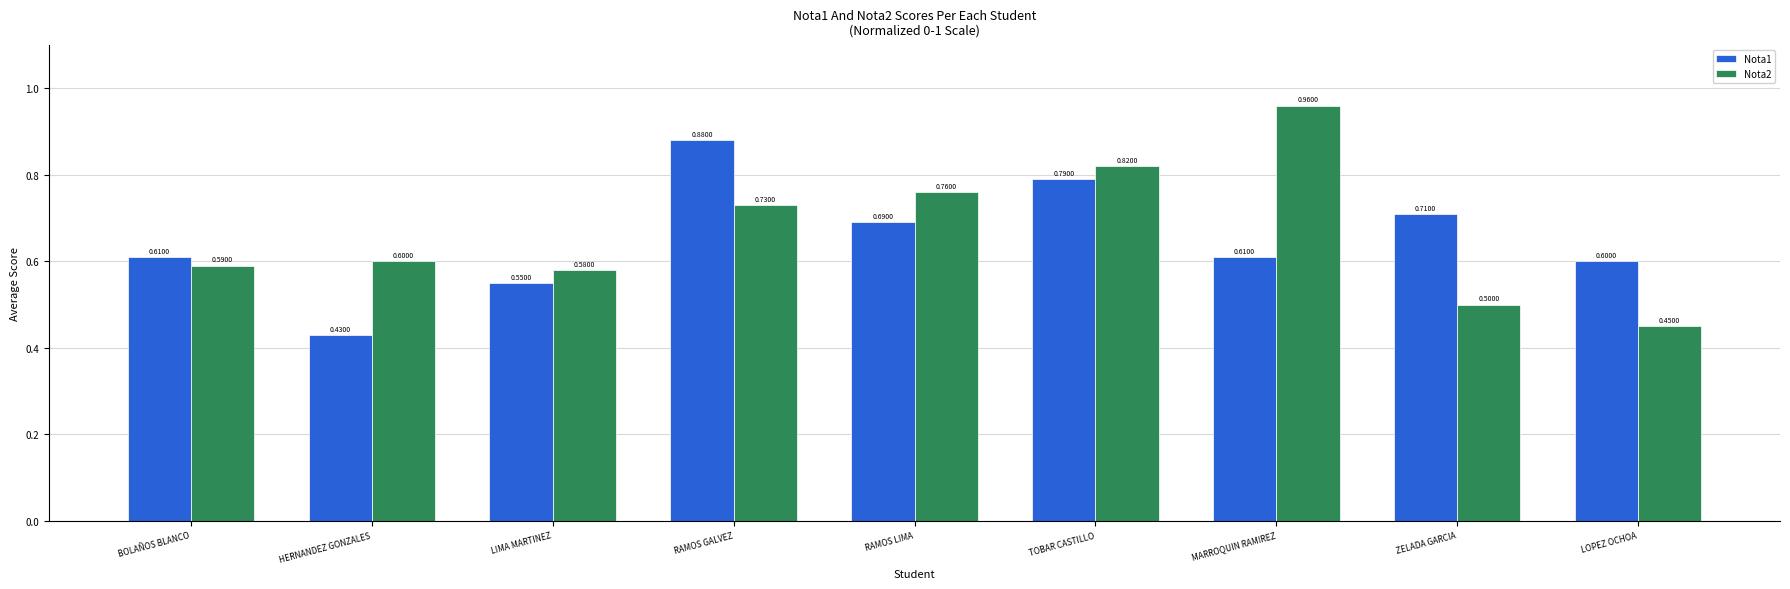

Between RAMOS GALVEZ and MARROQUIN RAMIREZ, which series saw the biggest shift?

Nota1